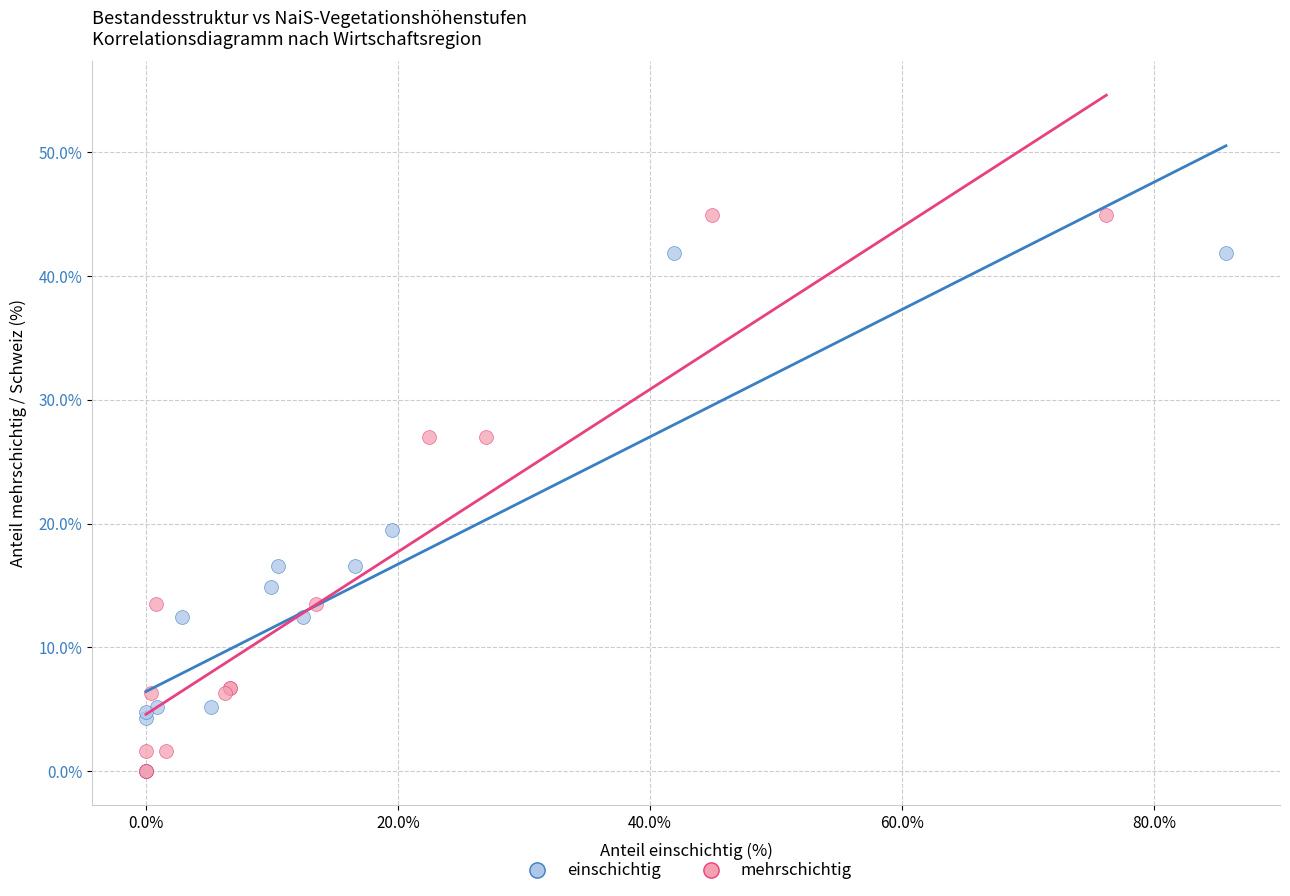

Which series has the widest spread of Y values?

mehrschichtig